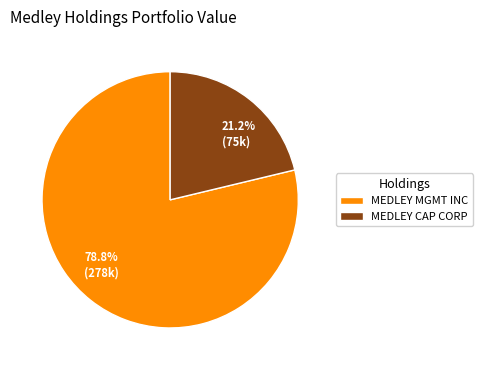

What percentage is the MEDLEY CAP CORP slice, to the nearest percent?

21%